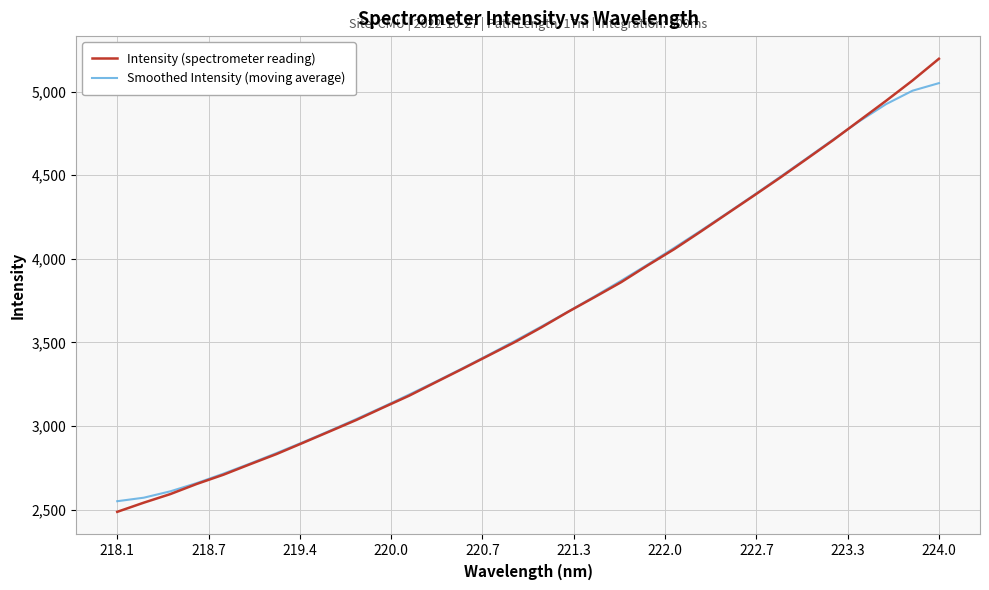

What is the lowest value of the Intensity (spectrometer reading) series?

2486.4